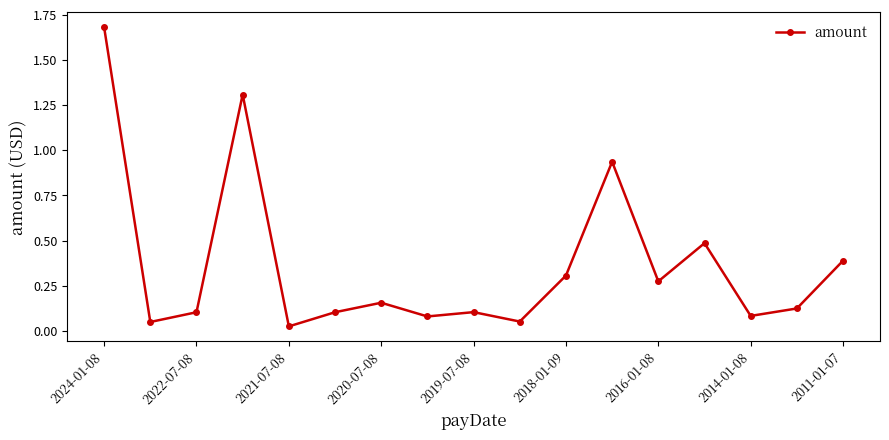

What is the difference between the maximum and second lowest values?

1.6